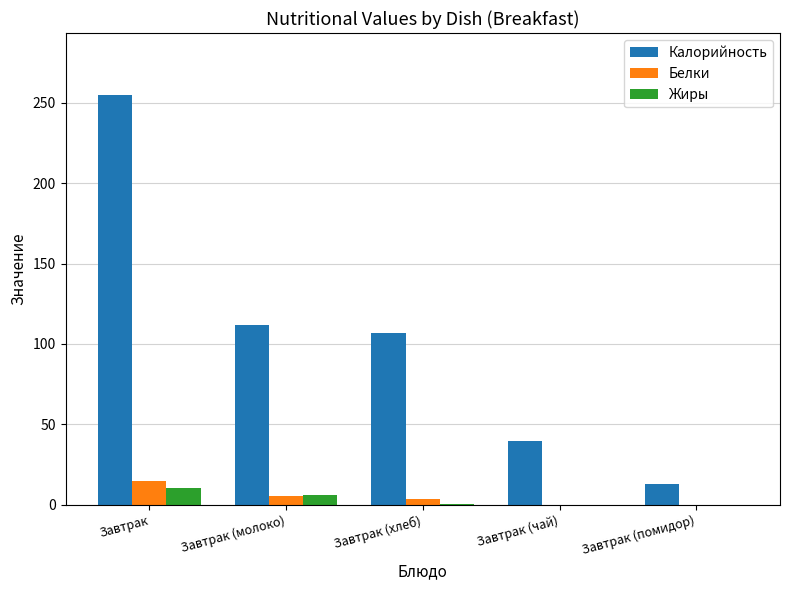

Is the value of Калорийность at Завтрак (молоко) greater than the value of Белки at Завтрак (хлеб)?

Yes